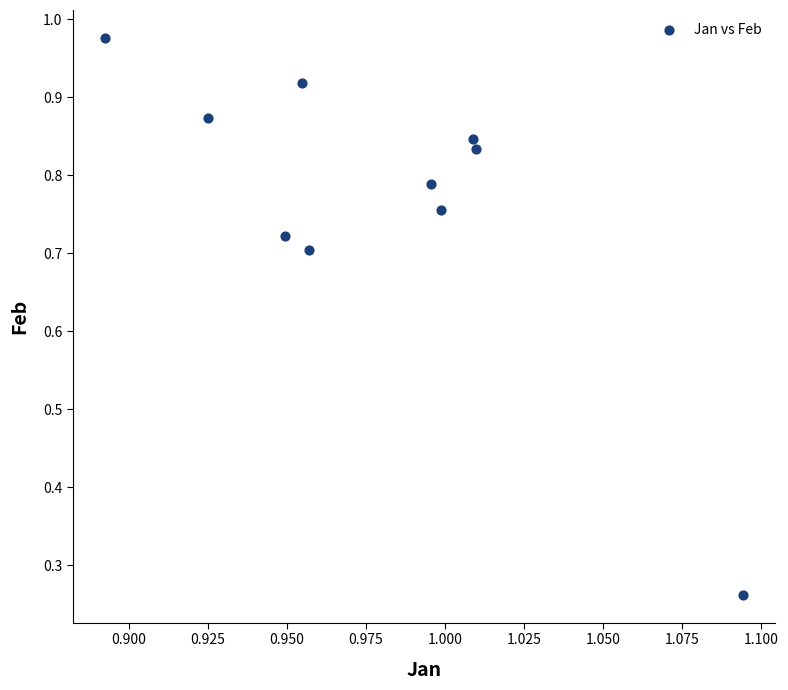

Count the number of points in this scatter plot.

10